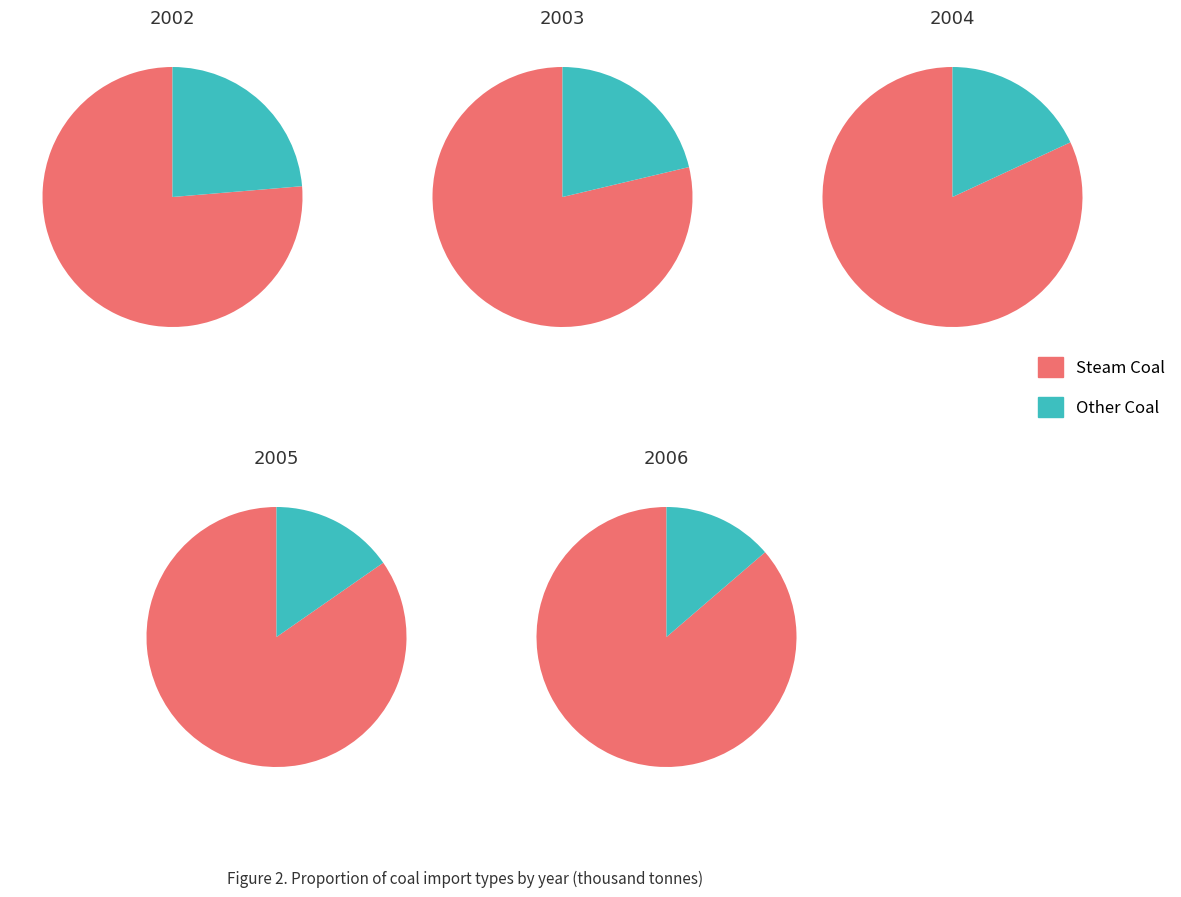

The 2 slice represents 9% of the pie. True or false?

False